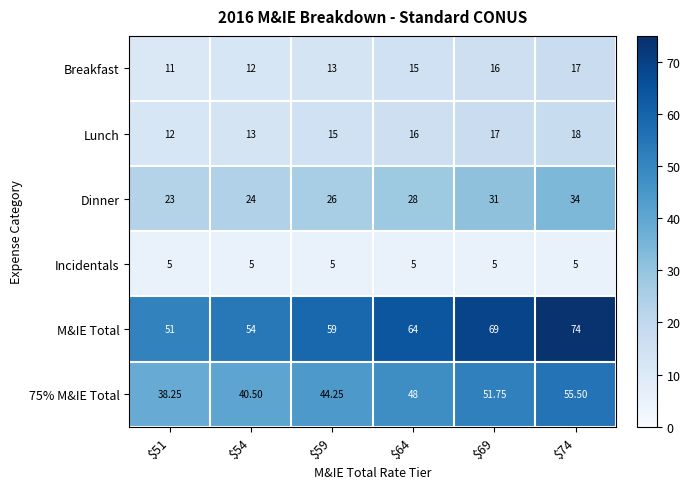

Which series has the widest spread of values?

M&IE Total